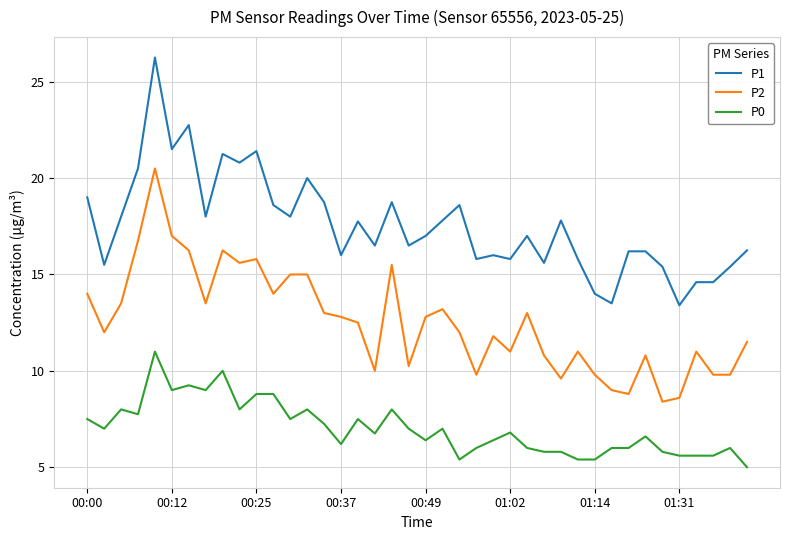

What are all the series names shown in the legend?

P1, P2, P0